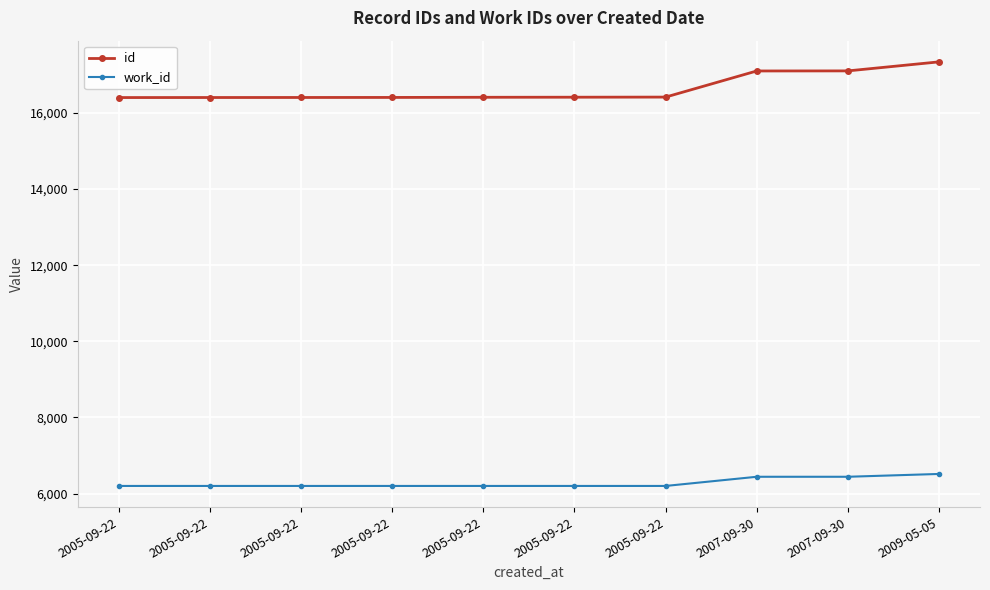

What is the lowest value of the id series?

16401